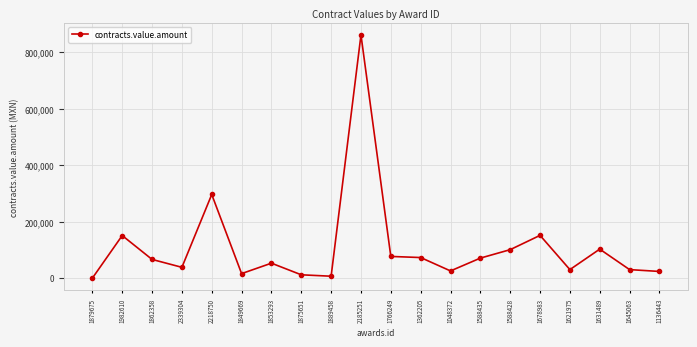

Does the chart display data point markers on the line(s)?

Yes